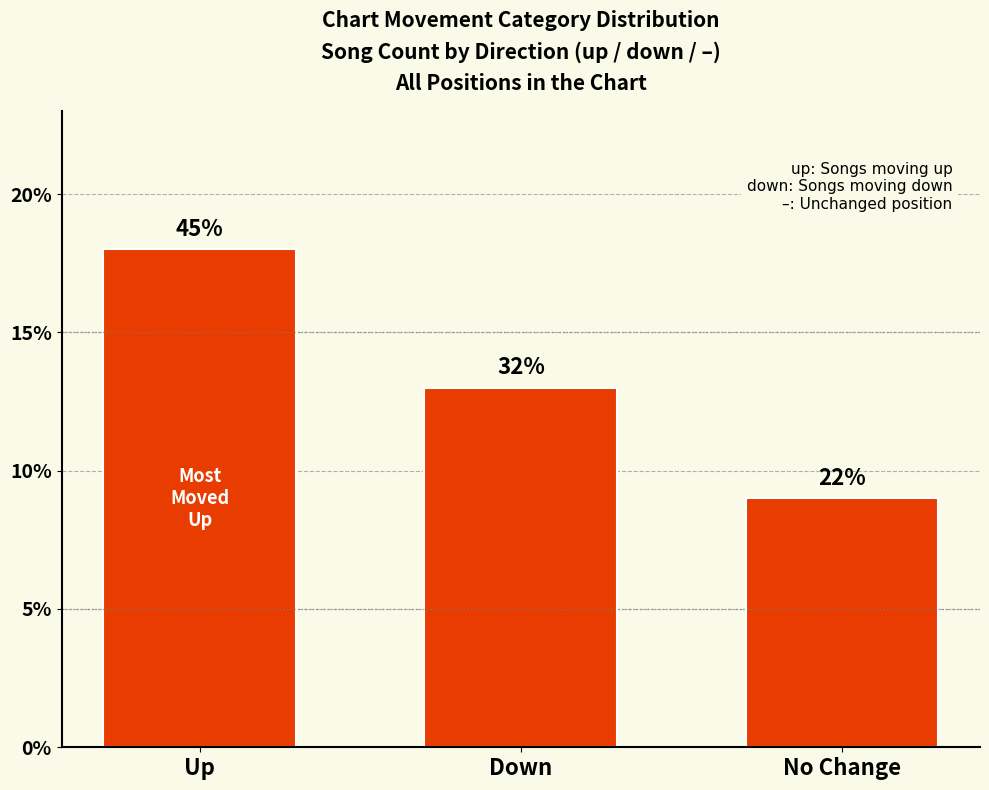

What is the ratio of the value at Down to the value at No Change?

1.4